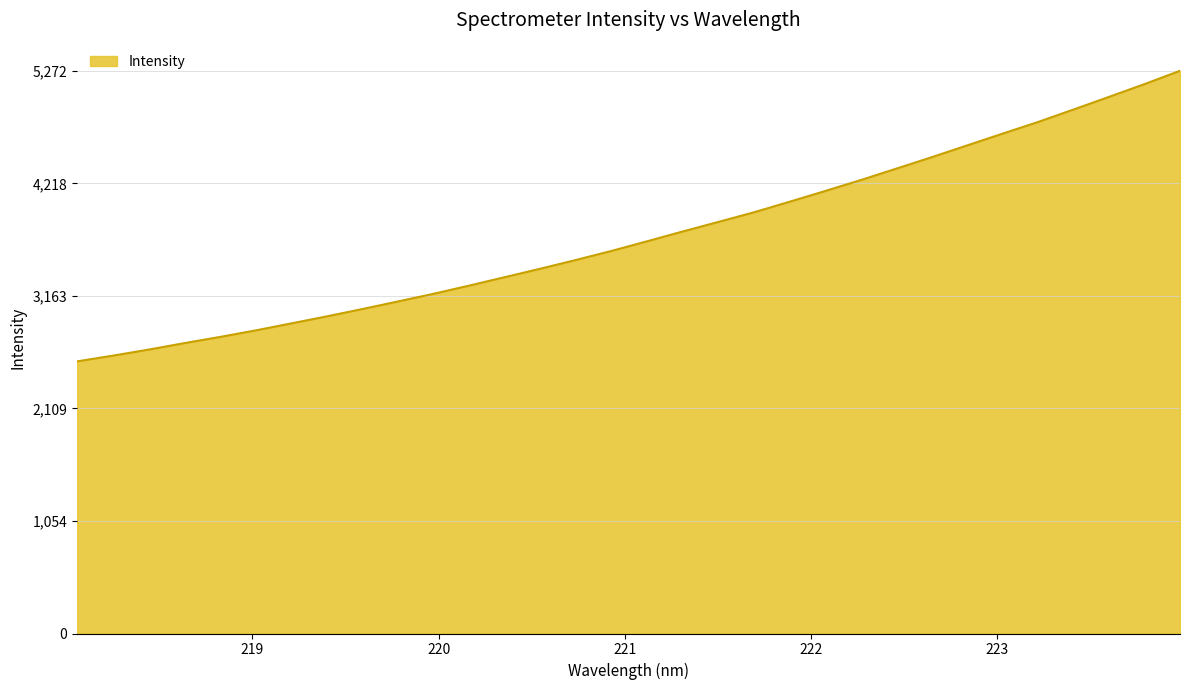

What is the difference between the second highest and second lowest values?

2544.3